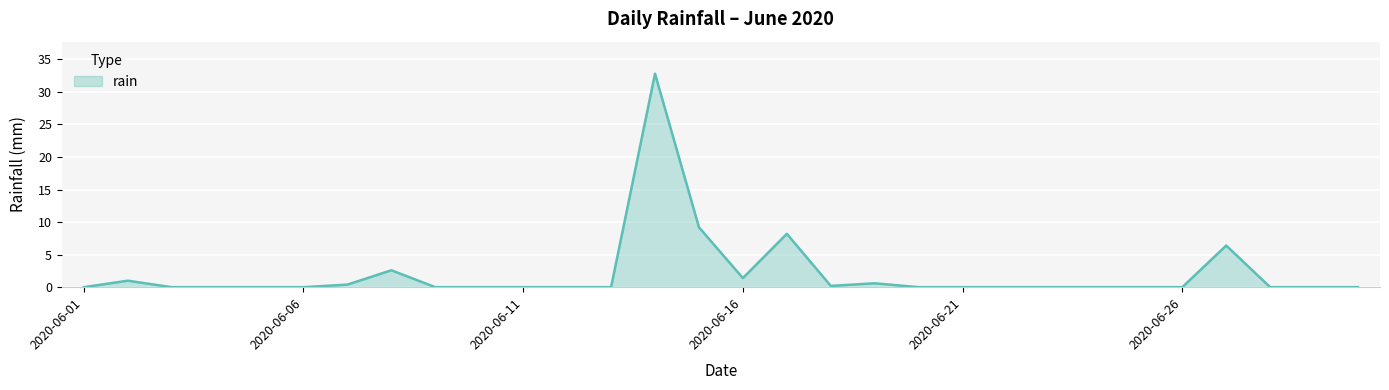

What is the greatest value displayed?

32.8